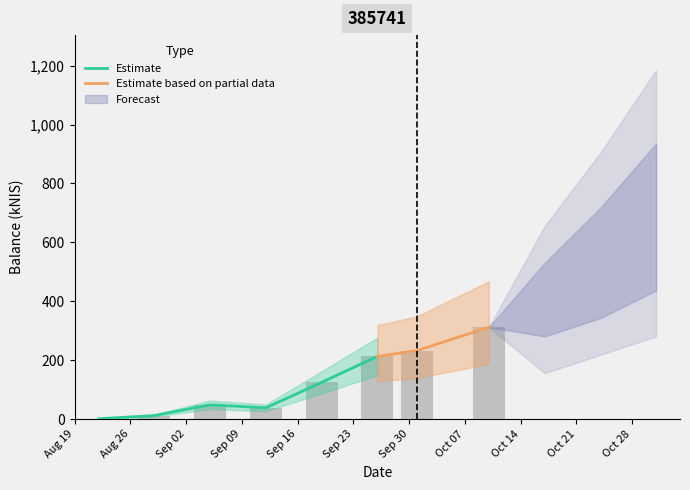

How many bars are there in total?

8